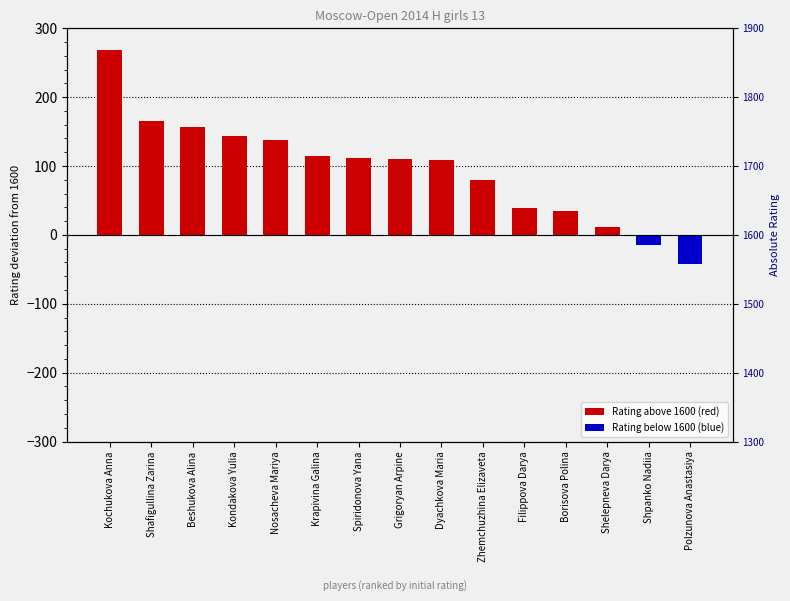

Which label corresponds to the largest value in the chart?

Kochukova Anna